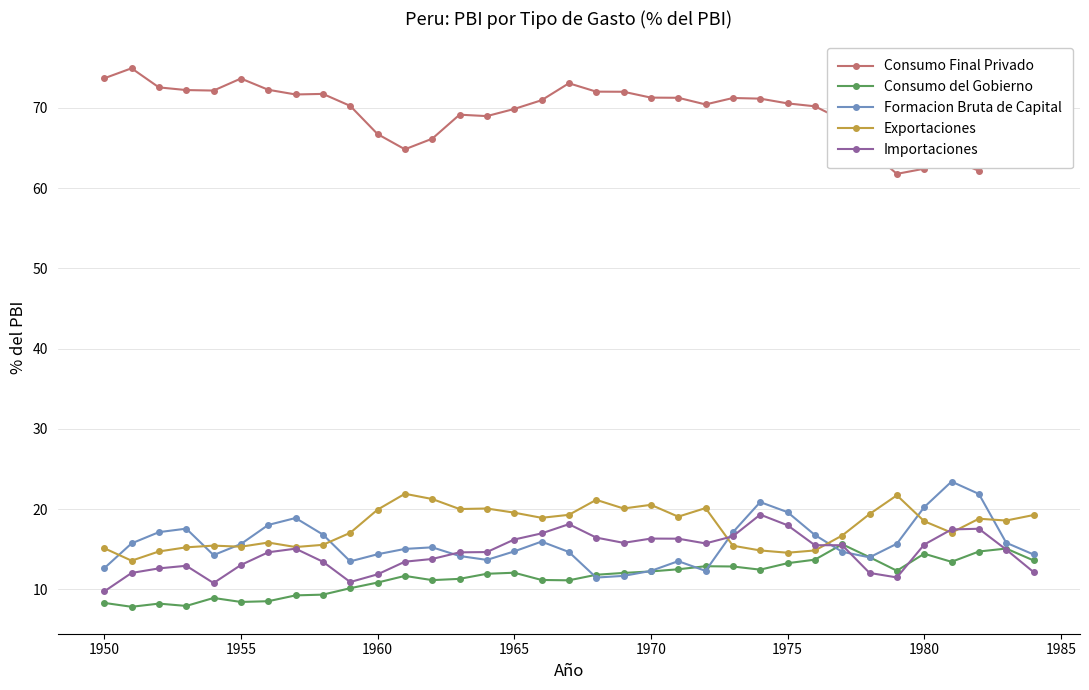

What is the value of the Consumo Final Privado point at the 28th from the left?

68.5